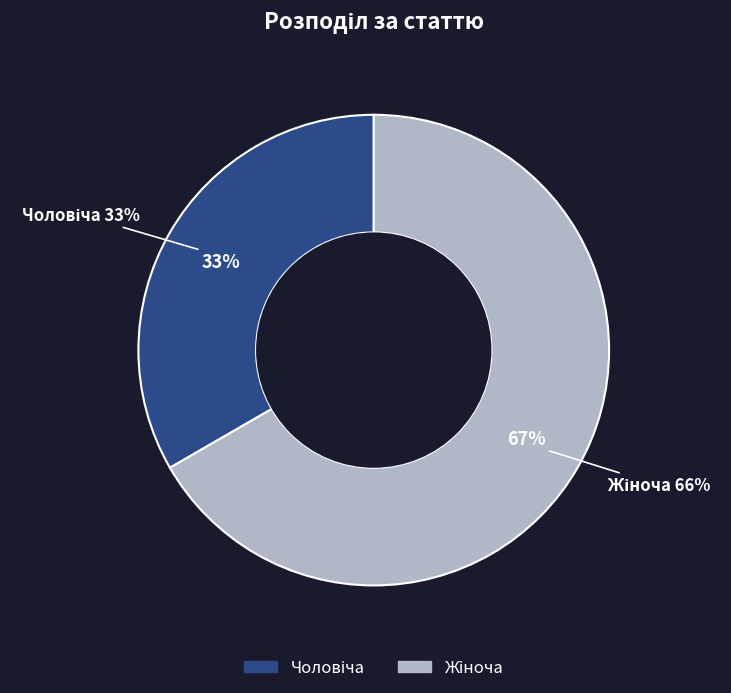

Count the number of slices in the pie.

2